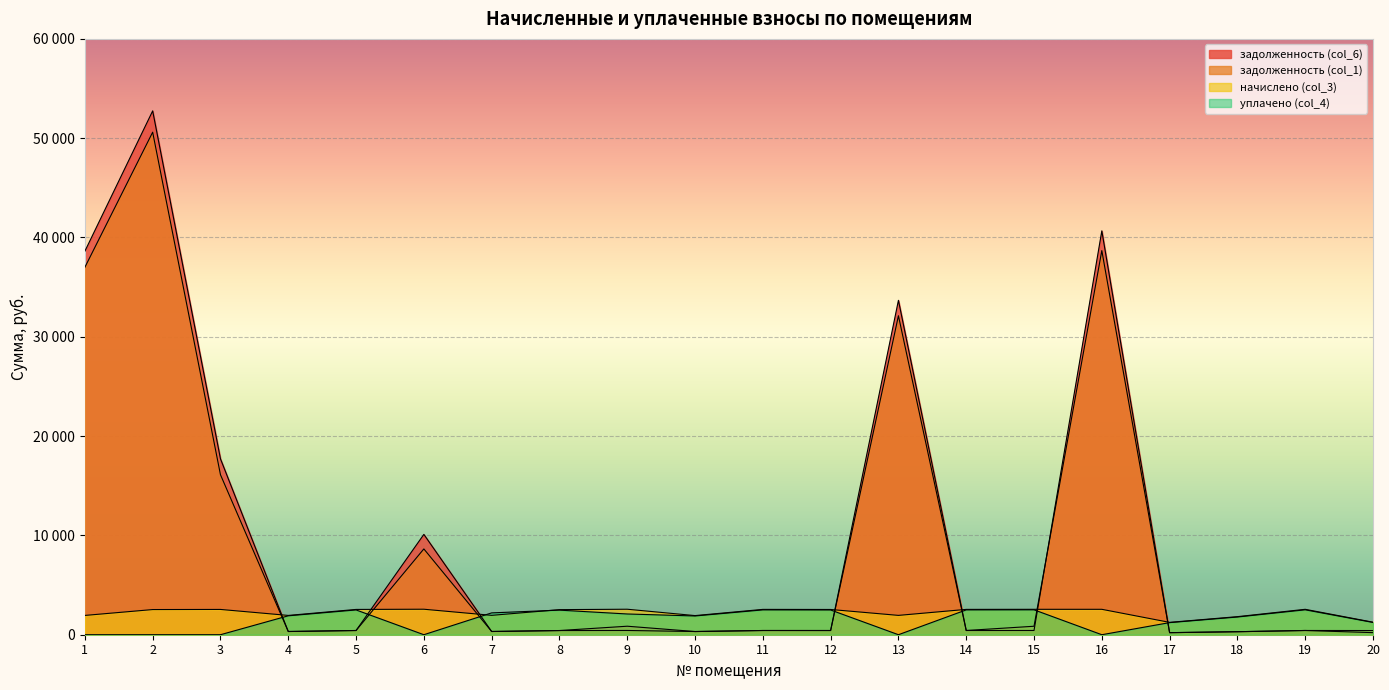

List the series in order of their peak value, highest first.

задолженность (col_6), задолженность (col_1), начислено (col_3), уплачено (col_4)